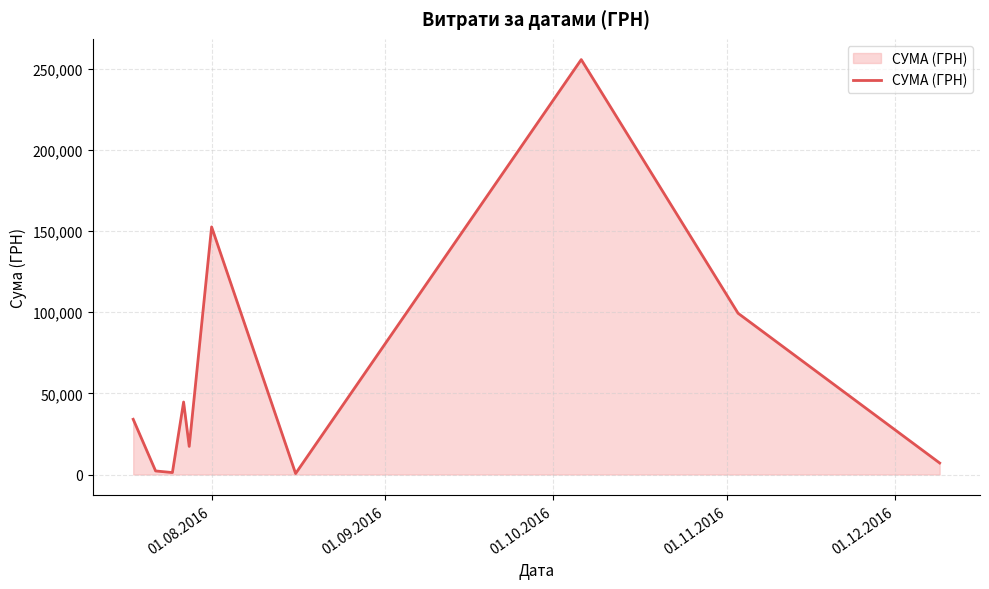

What is the greatest value displayed?

255550.2